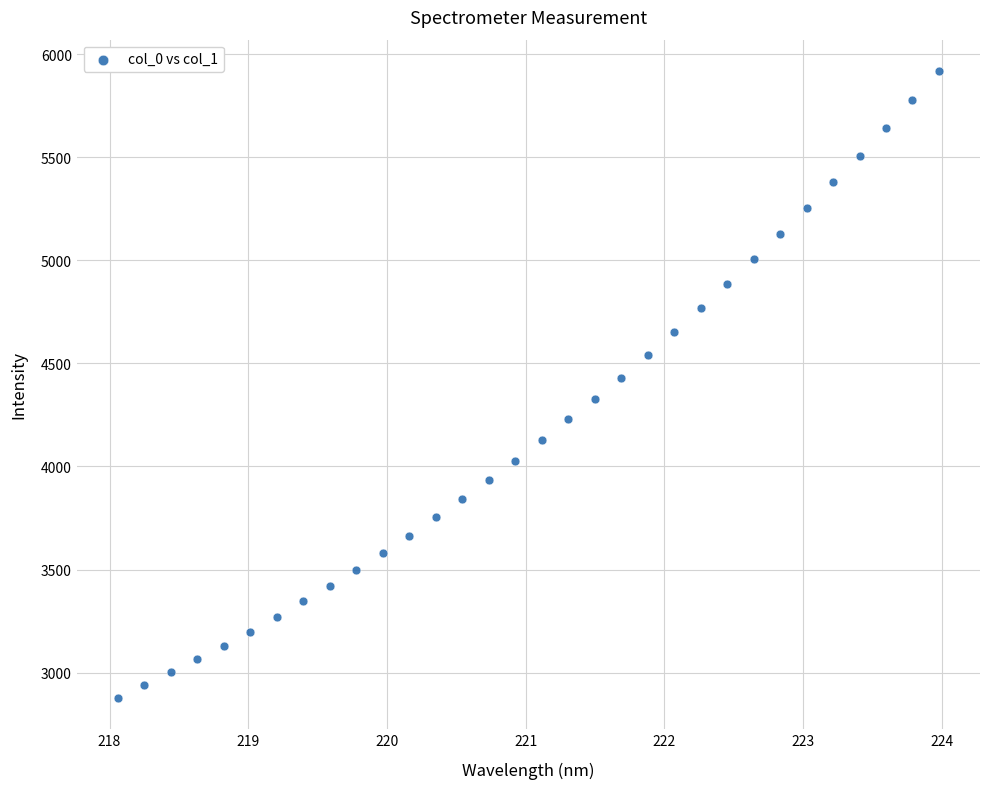

What is the range of Y values (max minus min)?

3039.1